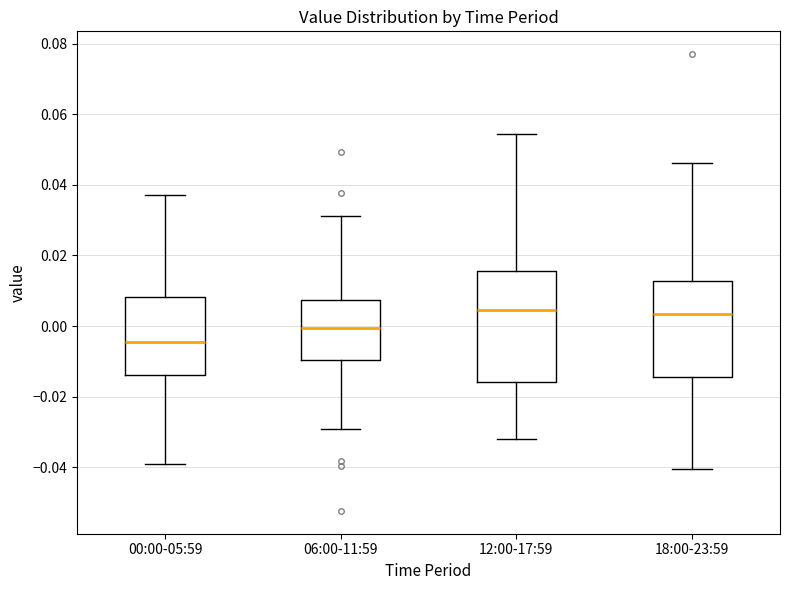

Reading left to right, transcribe this box plot: for each box, give where its median line is, the range the box spans, and where its two whiskers end, as read against the y-axis. The values are not printed on the chart, so give them approximately, as read against the axis.

00:00-05:59: median -0.004, box -0.014 to 0.008, whiskers -0.040 to 0.038
06:00-11:59: median 0.000, box -0.010 to 0.008, whiskers -0.030 to 0.032
12:00-17:59: median 0.004, box -0.016 to 0.016, whiskers -0.032 to 0.054
18:00-23:59: median 0.004, box -0.014 to 0.012, whiskers -0.040 to 0.046